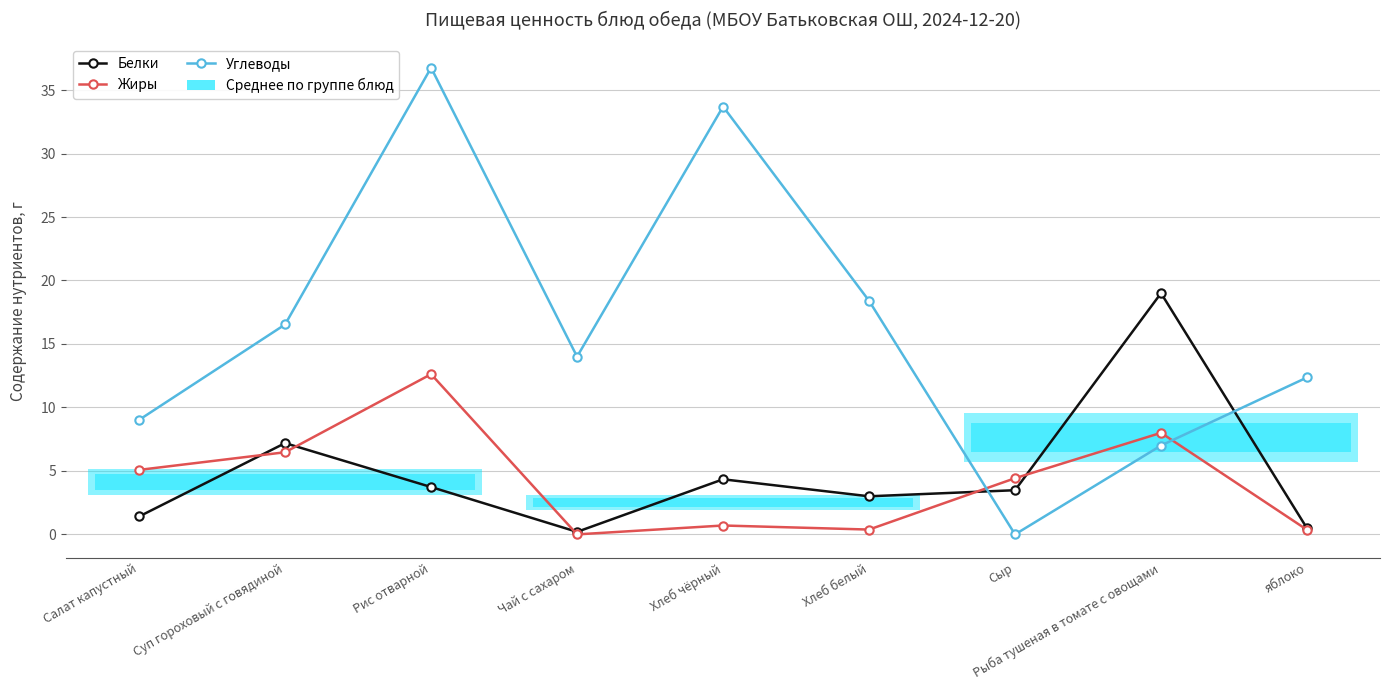

Which series has the largest total across all categories?

Углеводы